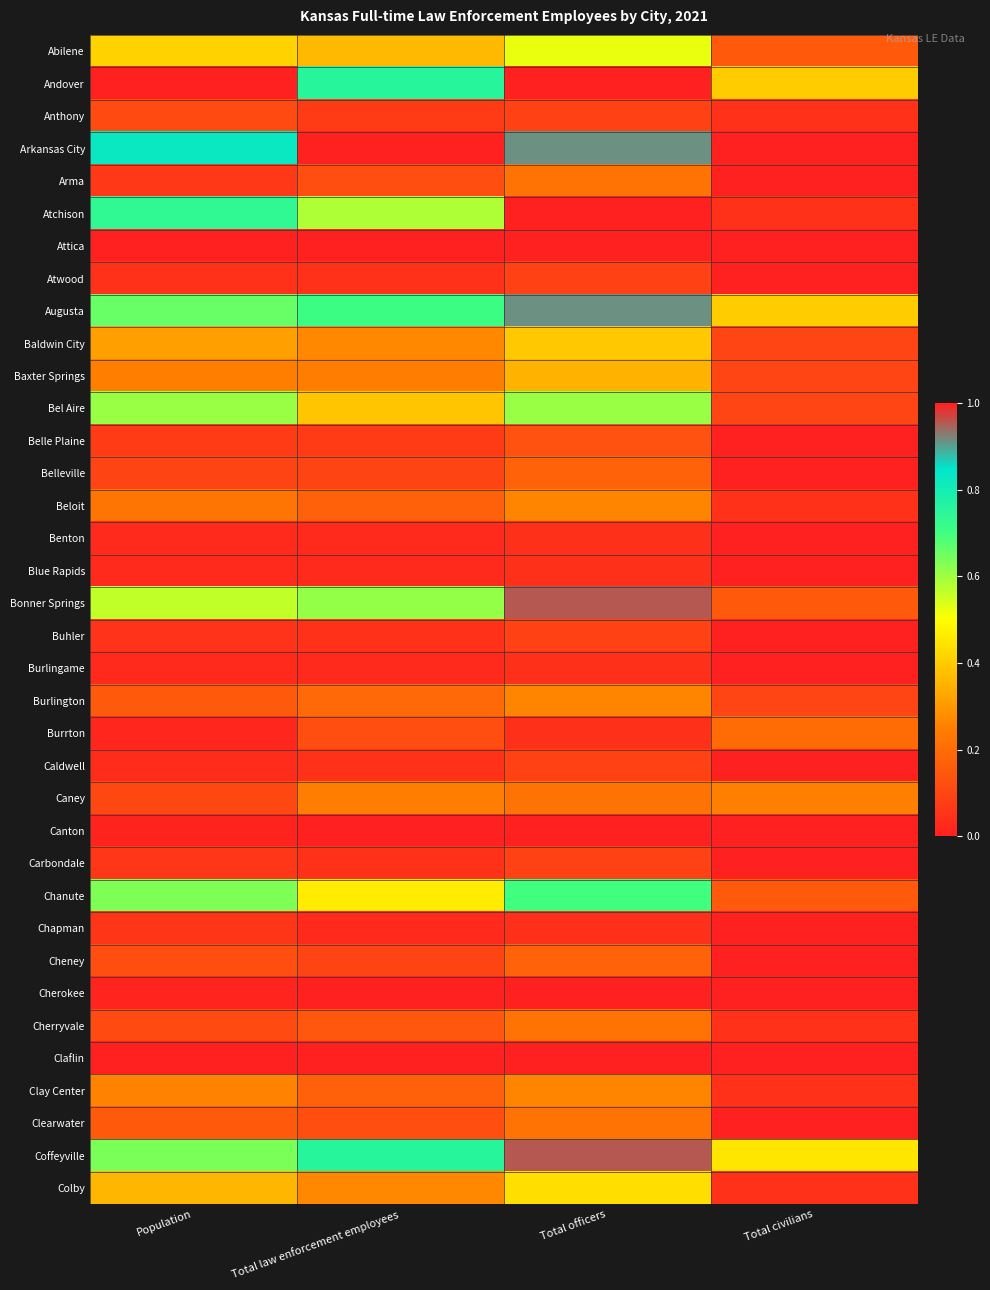

Reading right to left, extract all data points from this chart.

Abilene: Total civilians=0.1	Total officers=0.5	Total law enforcement employees=0.4	Population=0.4
Andover: Total civilians=0.4	Total officers=1.0	Total law enforcement employees=0.8	Population=1.0
Anthony: Total civilians=0.1	Total officers=0.1	Total law enforcement employees=0.1	Population=0.1
Arkansas City: Total civilians=1.0	Total officers=0.9	Total law enforcement employees=1.0	Population=0.8
Arma: Total civilians=0.0	Total officers=0.2	Total law enforcement employees=0.1	Population=0.1
Atchison: Total civilians=0.1	Total officers=1.0	Total law enforcement employees=0.6	Population=0.7
Attica: Total civilians=0.0	Total officers=0.0	Total law enforcement employees=0.0	Population=0.0
Atwood: Total civilians=0.0	Total officers=0.1	Total law enforcement employees=0.0	Population=0.1
Augusta: Total civilians=0.4	Total officers=0.9	Total law enforcement employees=0.7	Population=0.7
Baldwin City: Total civilians=0.1	Total officers=0.4	Total law enforcement employees=0.3	Population=0.3
Baxter Springs: Total civilians=0.1	Total officers=0.3	Total law enforcement employees=0.2	Population=0.2
Bel Aire: Total civilians=0.1	Total officers=0.6	Total law enforcement employees=0.4	Population=0.6
Belle Plaine: Total civilians=0.0	Total officers=0.1	Total law enforcement employees=0.1	Population=0.1
Belleville: Total civilians=0.0	Total officers=0.2	Total law enforcement employees=0.1	Population=0.1
Beloit: Total civilians=0.1	Total officers=0.3	Total law enforcement employees=0.2	Population=0.2
Benton: Total civilians=0.0	Total officers=0.0	Total law enforcement employees=0.0	Population=0.0
Blue Rapids: Total civilians=0.0	Total officers=0.0	Total law enforcement employees=0.0	Population=0.0
Bonner Springs: Total civilians=0.1	Total officers=1.0	Total law enforcement employees=0.6	Population=0.6
Buhler: Total civilians=0.0	Total officers=0.1	Total law enforcement employees=0.0	Population=0.1
Burlingame: Total civilians=0.0	Total officers=0.0	Total law enforcement employees=0.0	Population=0.0
Burlington: Total civilians=0.1	Total officers=0.3	Total law enforcement employees=0.2	Population=0.1
Burrton: Total civilians=0.2	Total officers=0.0	Total law enforcement employees=0.1	Population=0.0
Caldwell: Total civilians=0.0	Total officers=0.1	Total law enforcement employees=0.0	Population=0.0
Caney: Total civilians=0.2	Total officers=0.2	Total law enforcement employees=0.2	Population=0.1
Canton: Total civilians=0.0	Total officers=0.0	Total law enforcement employees=0.0	Population=0.0
Carbondale: Total civilians=0.0	Total officers=0.1	Total law enforcement employees=0.0	Population=0.1
Chanute: Total civilians=0.1	Total officers=0.7	Total law enforcement employees=0.5	Population=0.6
Chapman: Total civilians=0.0	Total officers=0.0	Total law enforcement employees=0.0	Population=0.1
Cheney: Total civilians=0.0	Total officers=0.2	Total law enforcement employees=0.1	Population=0.1
Cherokee: Total civilians=0.0	Total officers=0.0	Total law enforcement employees=0.0	Population=0.0
Cherryvale: Total civilians=0.1	Total officers=0.2	Total law enforcement employees=0.1	Population=0.1
Claflin: Total civilians=0.0	Total officers=0.0	Total law enforcement employees=0.0	Population=0.0
Clay Center: Total civilians=0.1	Total officers=0.3	Total law enforcement employees=0.2	Population=0.3
Clearwater: Total civilians=0.0	Total officers=0.2	Total law enforcement employees=0.1	Population=0.2
Coffeyville: Total civilians=0.5	Total officers=1.0	Total law enforcement employees=0.8	Population=0.6
Colby: Total civilians=0.1	Total officers=0.4	Total law enforcement employees=0.3	Population=0.4